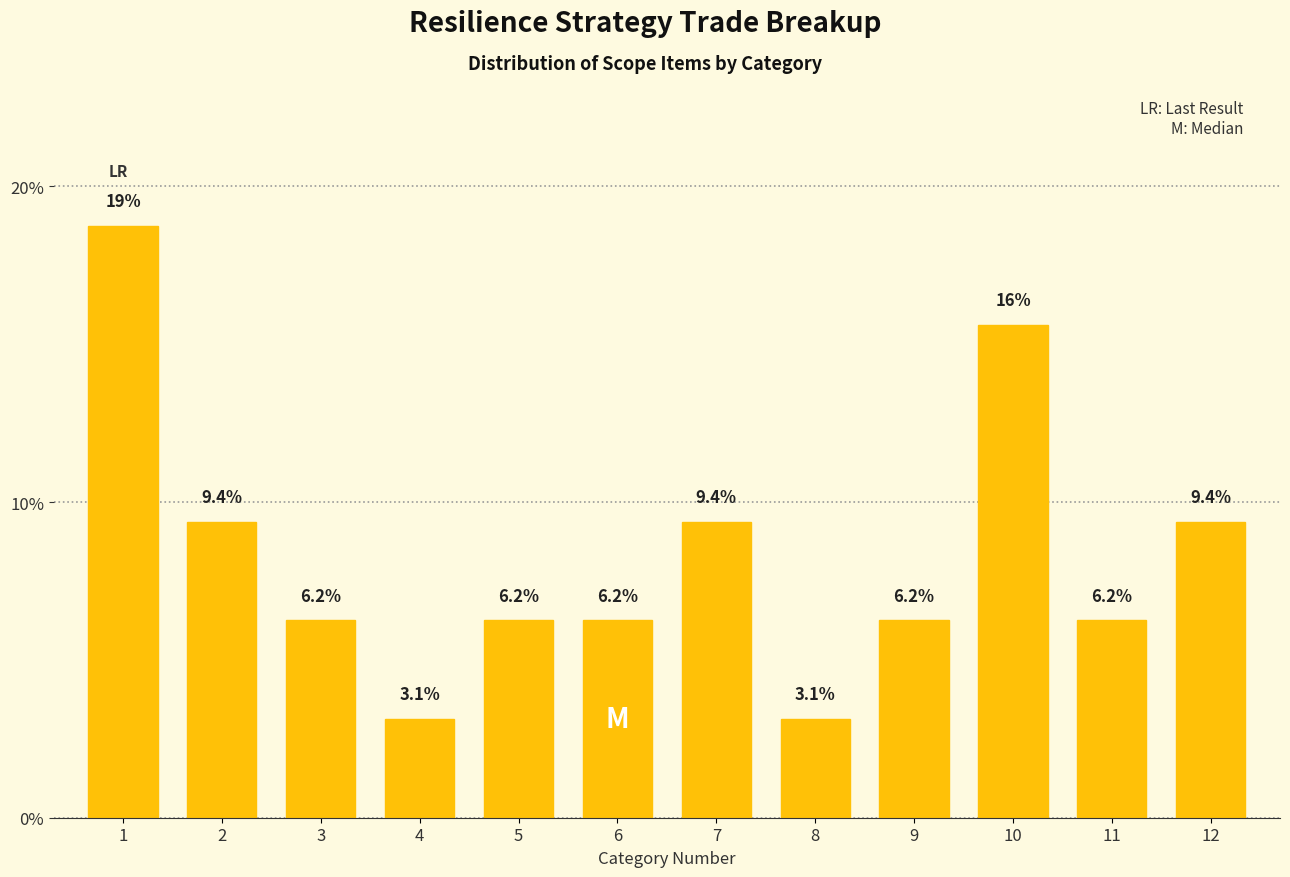

Approximately how many times larger is the value at 7 compared to 8?

3.0